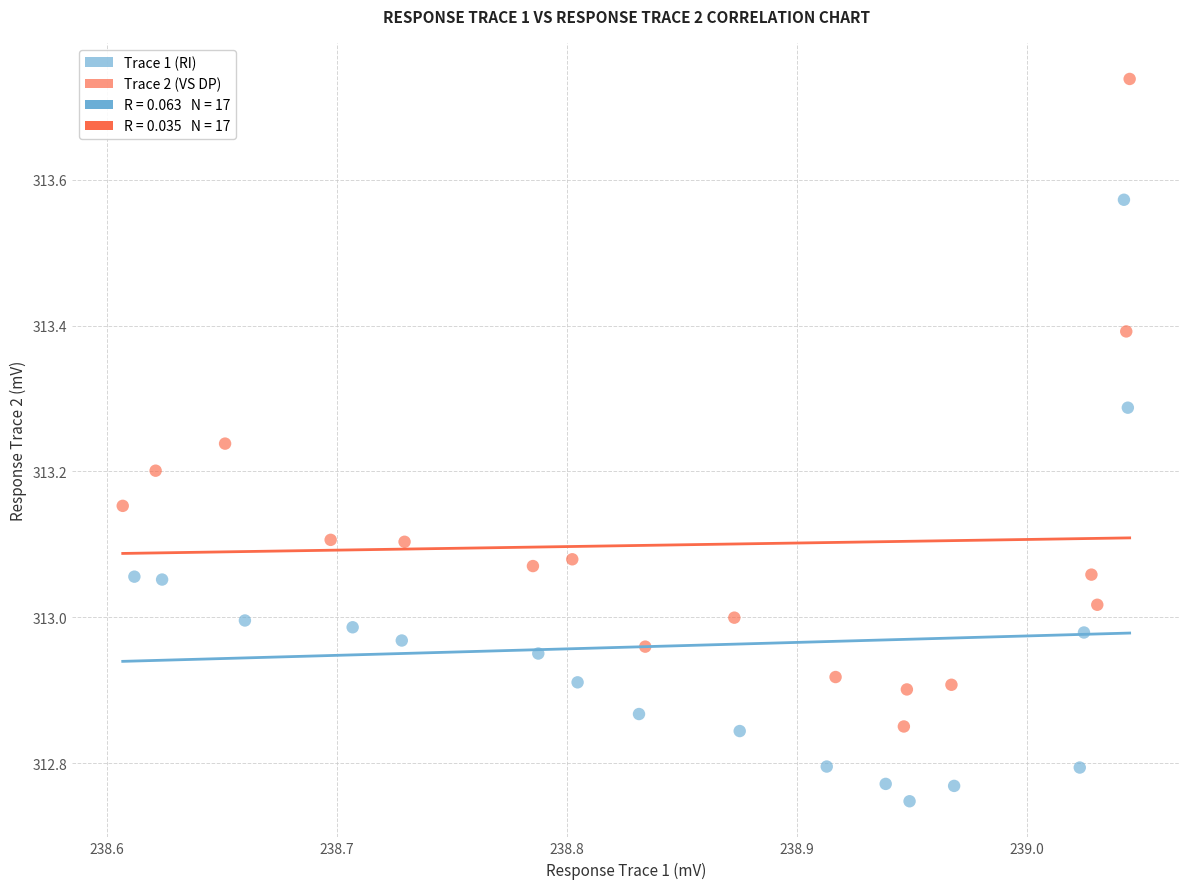

Which series reaches the minimum Y coordinate?

Trace 1 (RI)